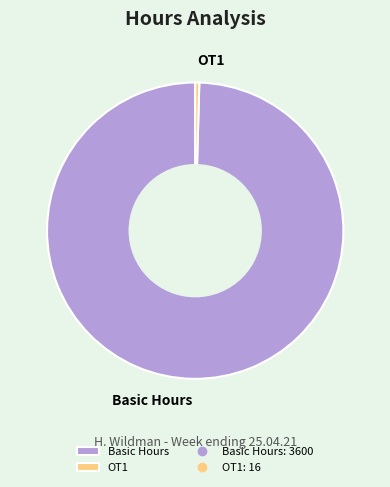

Which has a higher value, Basic Hours or OT1?

Basic Hours